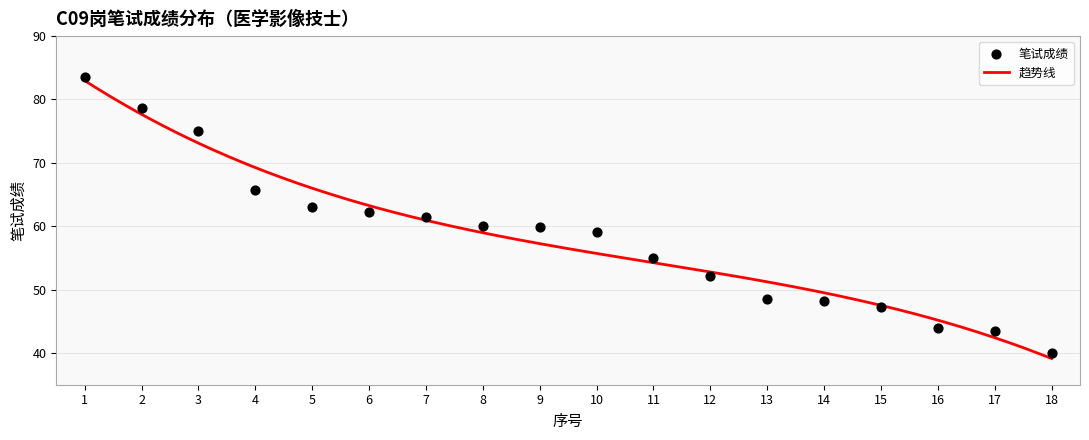

What is the change in value from 4 to 17?

-22.2